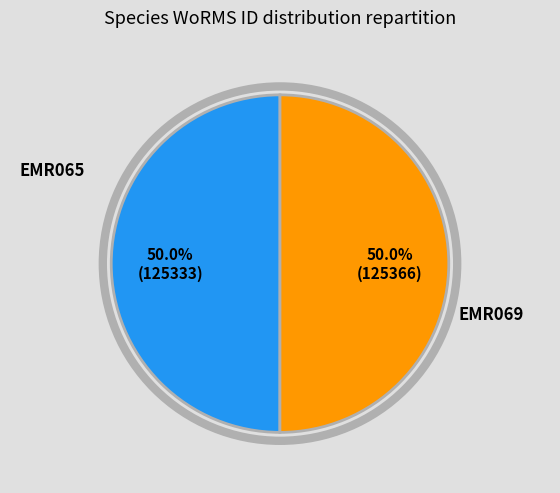

Rank the categories by value from highest to lowest.

EMR069, EMR065